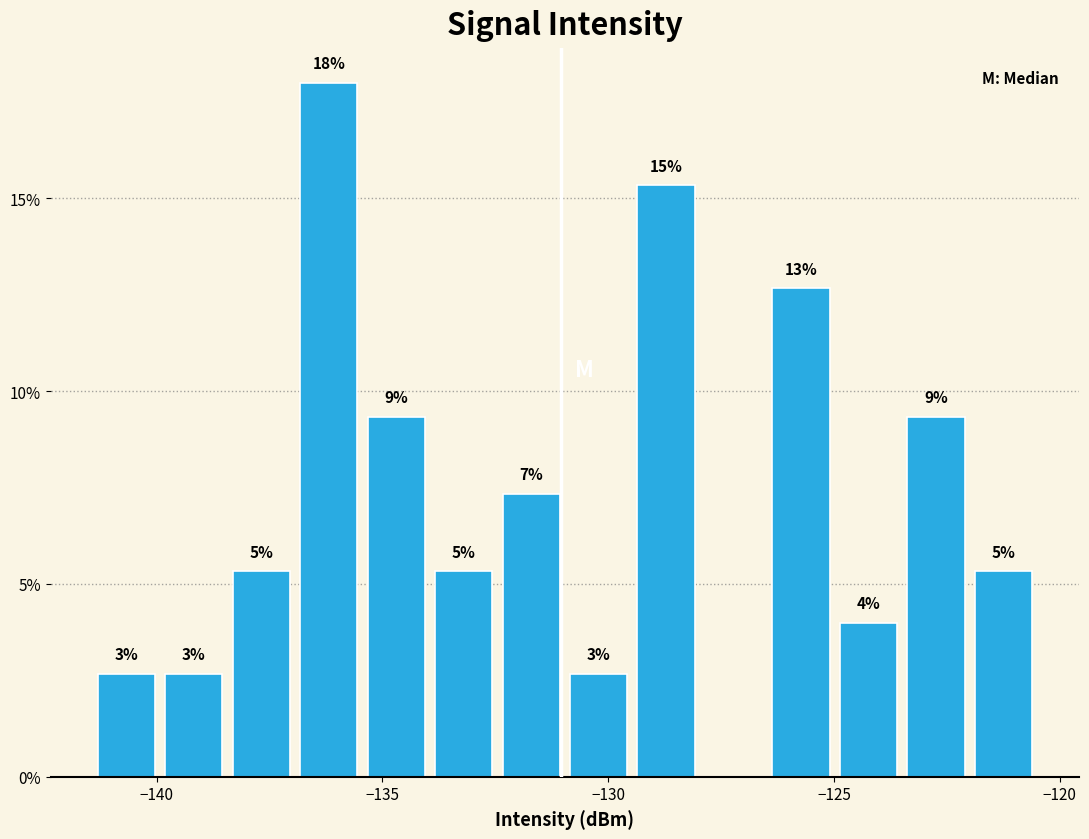

Read against the x-axis, roughly where is the centre of the tallest bar?

-136.0